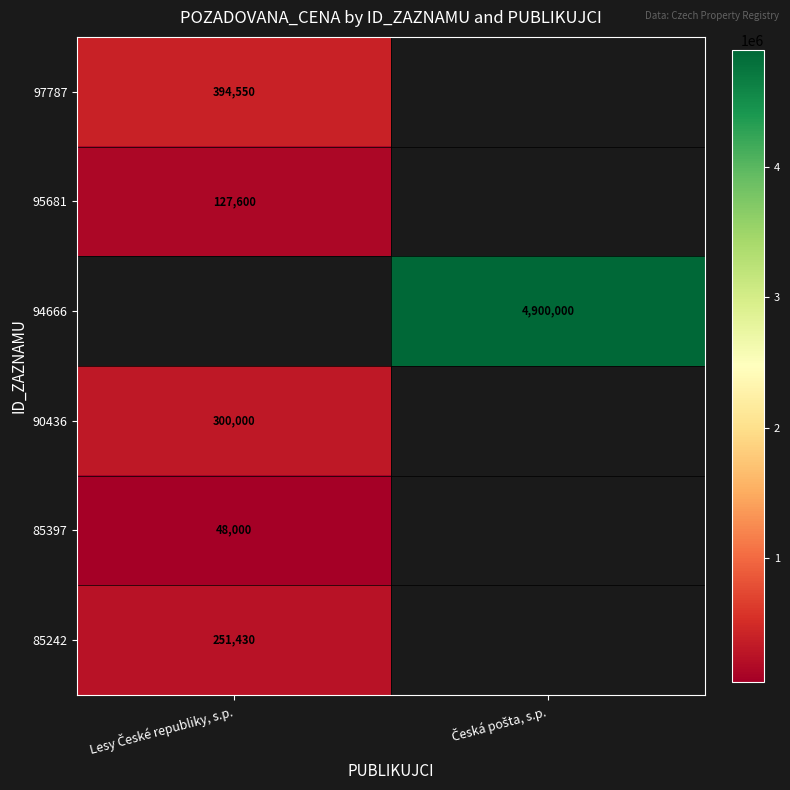

How many series are shown in this chart?

6